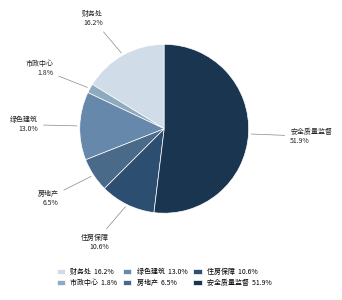

Does any single category account for the majority?

Yes